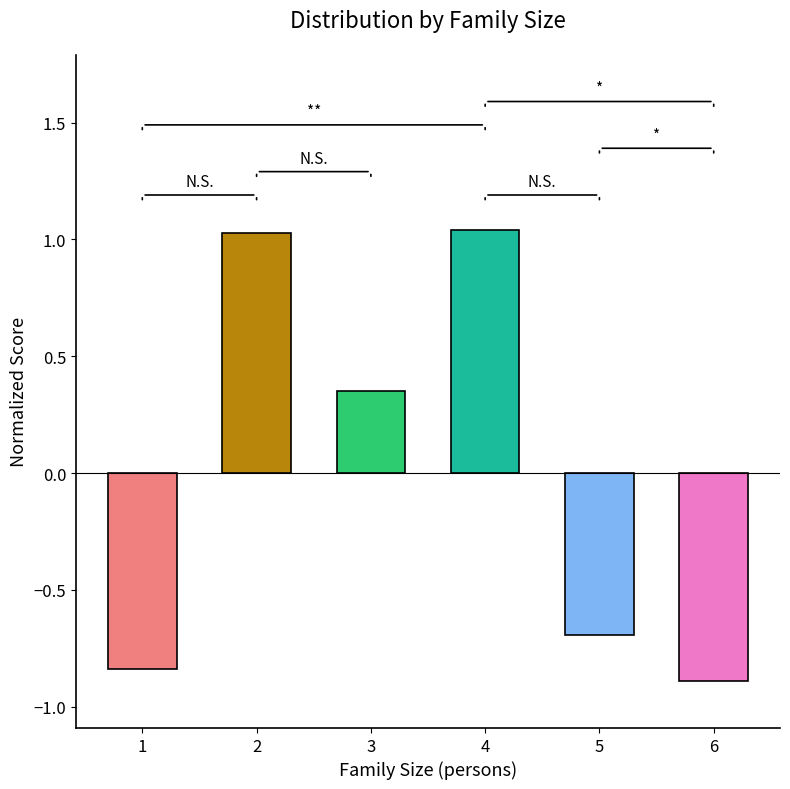

Count the number of values greater than 0.

3